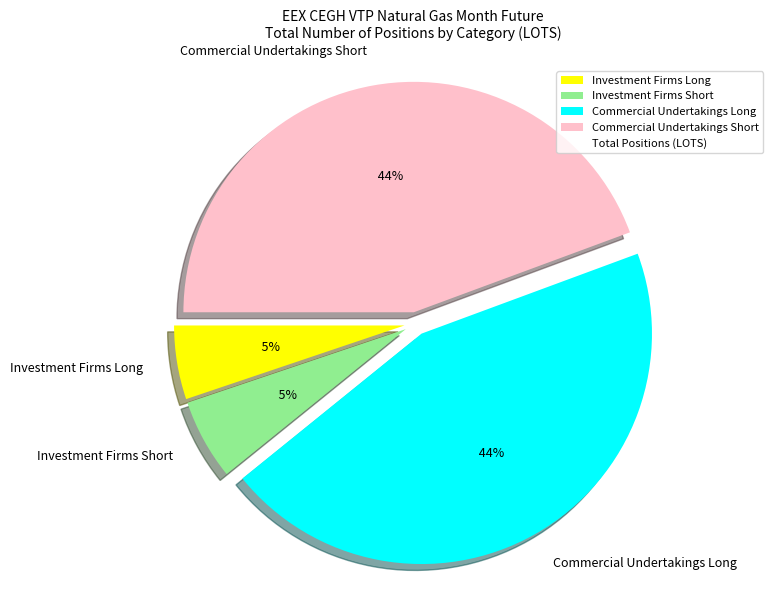

Does Investment Funds Long represent more than half of the total?

No